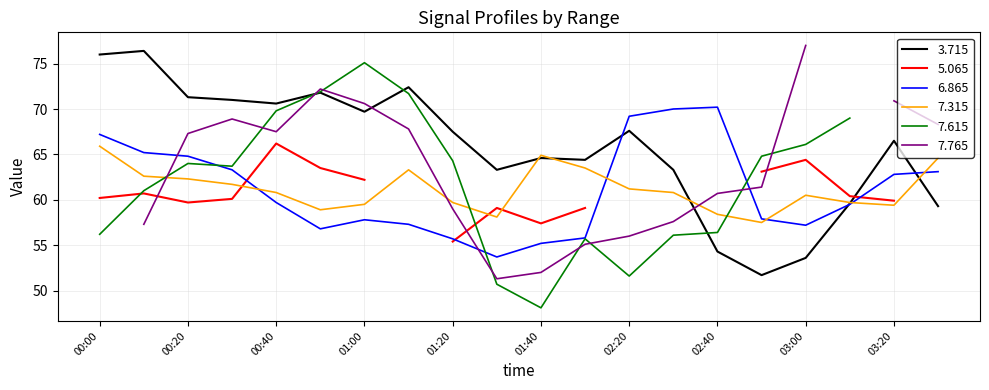

Does the chart display data point markers on the line(s)?

No